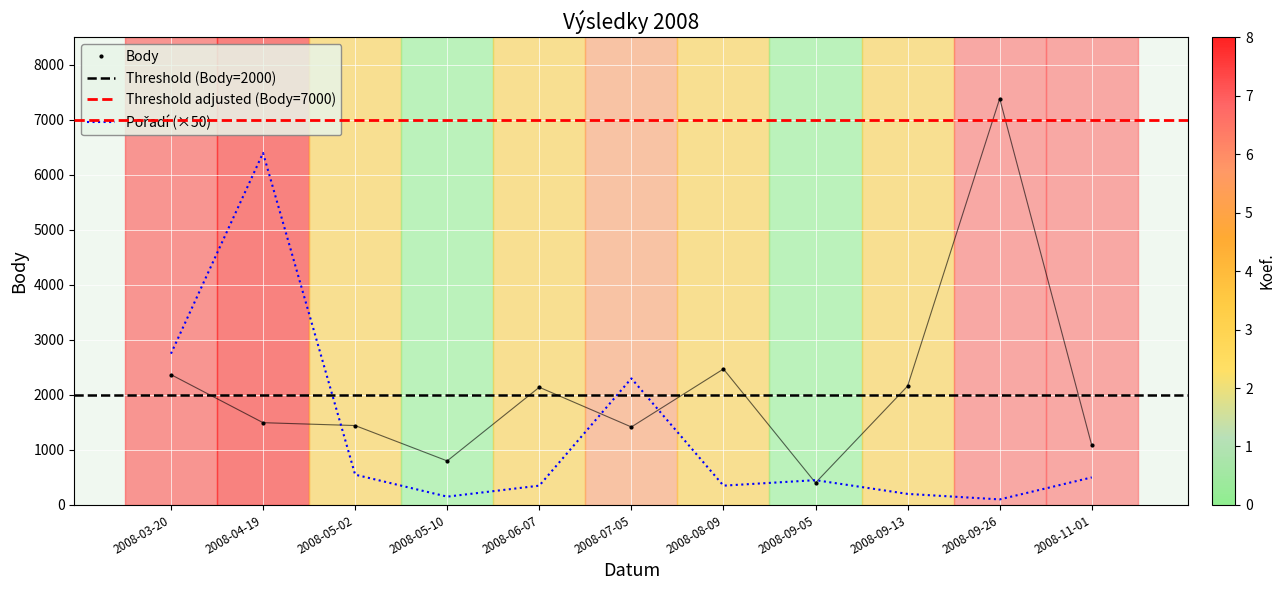

Where does the Body series first go above 1495?

2008-03-20